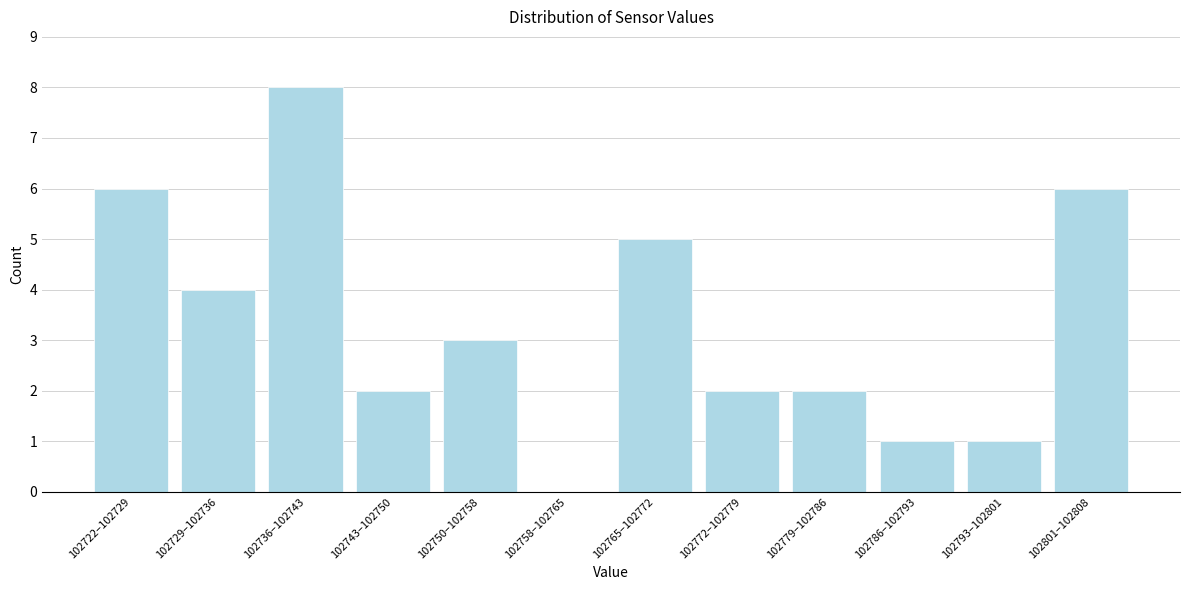

Reading left to right, what are all the values shown in this chart?

102722–102729=6	102729–102736=4	102736–102743=8	102743–102750=2	102750–102758=3	102758–102765=0	102765–102772=5	102772–102779=2	102779–102786=2	102786–102793=1	102793–102801=1	102801–102808=6